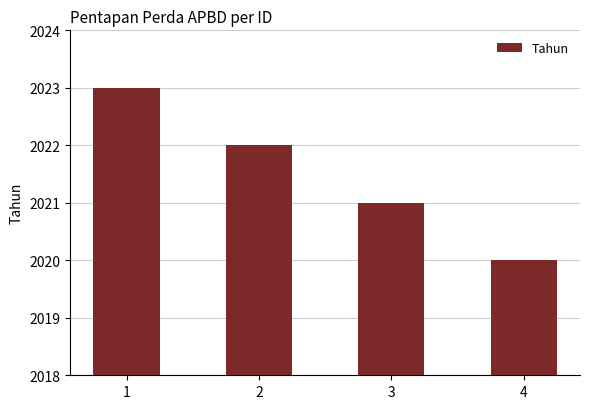

Where is the data nearest to the value 2021?

3